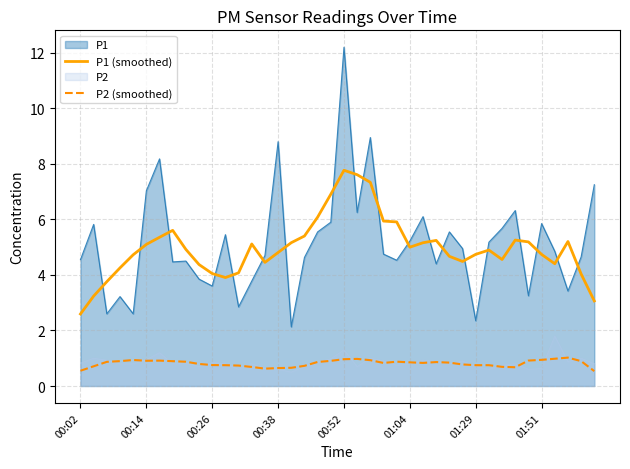

Is it true that P2 (smoothed) equals 0.9 at 01:51?

True